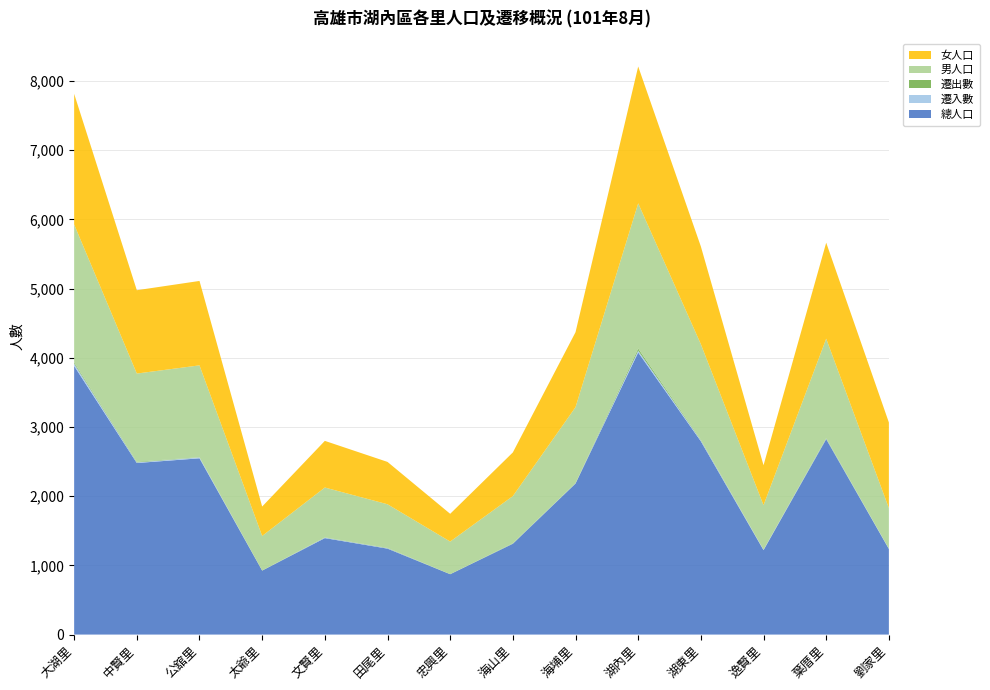

Reading left to right, transcribe all the data shown in this chart.

總人口: 大湖里=3881	中賢里=2479	公舘里=2547	太爺里=924	文賢里=1394	田尾里=1242	忠興里=872	海山里=1312	海埔里=2182	湖內里=4076	湖東里=2793	逸賢里=1220	葉厝里=2824	劉家里=1237
遷入數: 大湖里=34	中賢里=9	公舘里=13	太爺里=0	文賢里=7	田尾里=6	忠興里=0	海山里=3	海埔里=3	湖內里=27	湖東里=13	逸賢里=6	葉厝里=7	劉家里=4
遷出數: 大湖里=18	中賢里=9	公舘里=3	太爺里=2	文賢里=4	田尾里=5	忠興里=1	海山里=5	海埔里=2	湖內里=30	湖東里=9	逸賢里=1	葉厝里=8	劉家里=0
男人口: 大湖里=1993	中賢里=1275	公舘里=1327	太爺里=499	文賢里=720	田尾里=630	忠興里=471	海山里=681	海埔里=1099	湖內里=2099	湖東里=1381	逸賢里=643	葉厝里=1437	劉家里=587
女人口: 大湖里=1888	中賢里=1204	公舘里=1220	太爺里=425	文賢里=674	田尾里=612	忠興里=401	海山里=631	海埔里=1083	湖內里=1977	湖東里=1412	逸賢里=577	葉厝里=1387	劉家里=1237